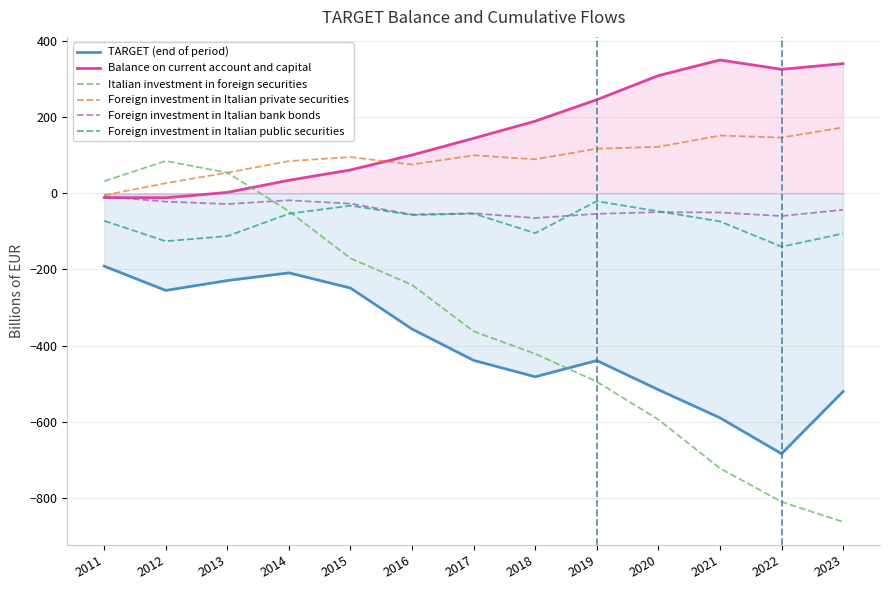

What is the sum of all Italian investment in foreign securities values?

-4557.1